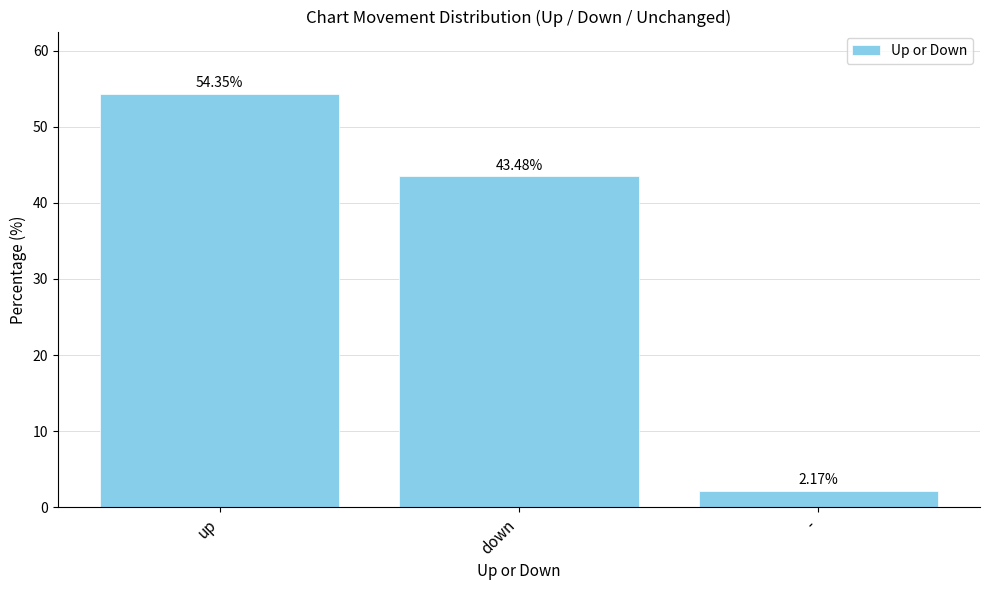

List the labels in order of value, smallest first.

-, down, up